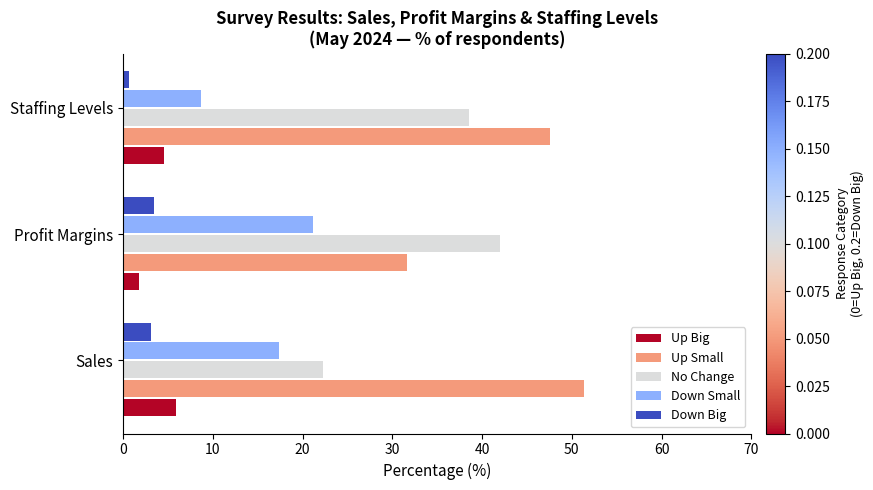

True or false: Up Small has a value of 63.0 at Staffing Levels.

False